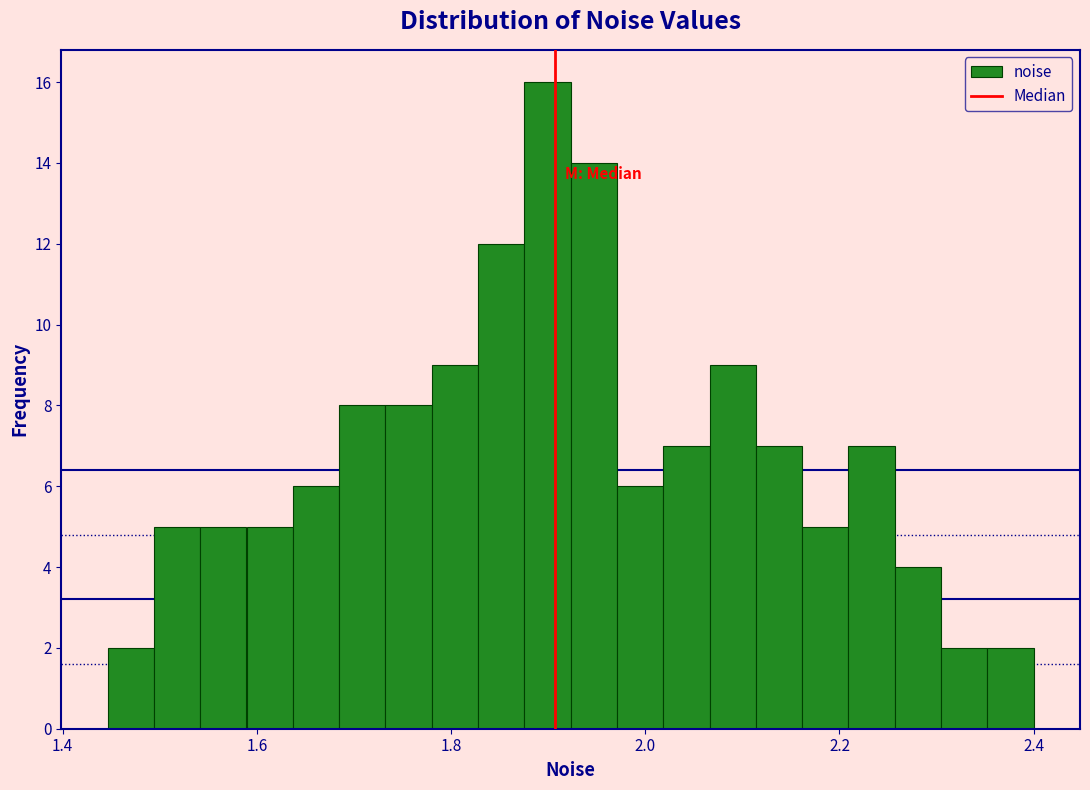

Read against the x-axis, roughly where is the centre of the tallest bar?

1.90